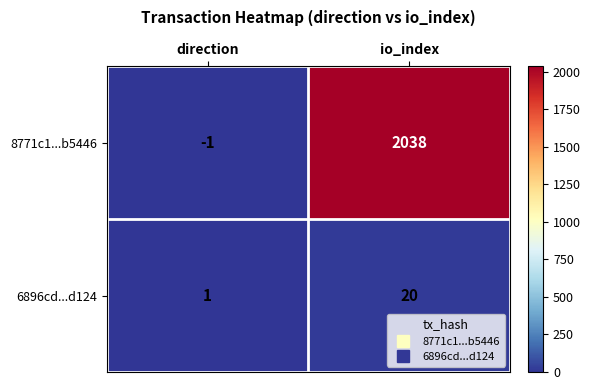

The value of 6896cd...d124 at direction is 1. True or false?

True